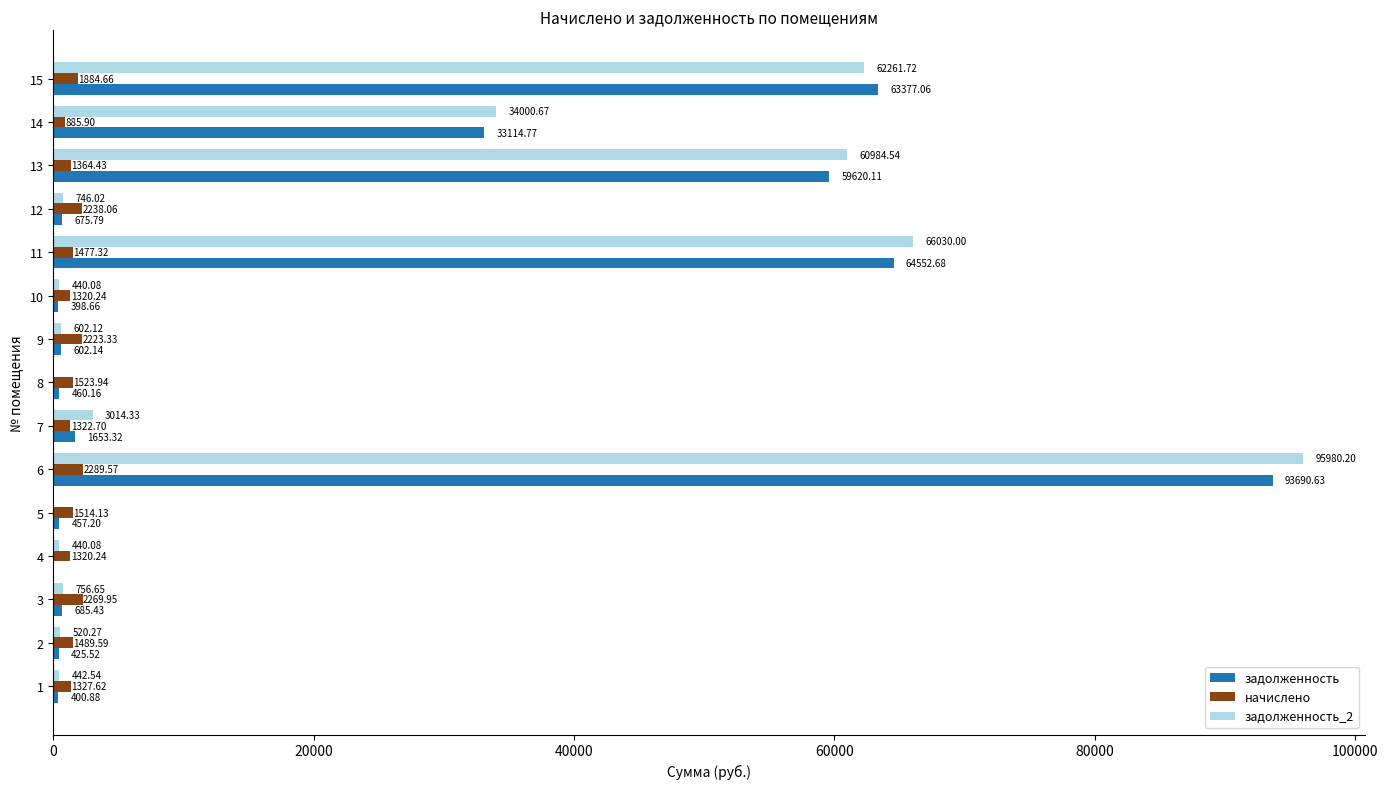

What is the greatest value displayed?

95980.2